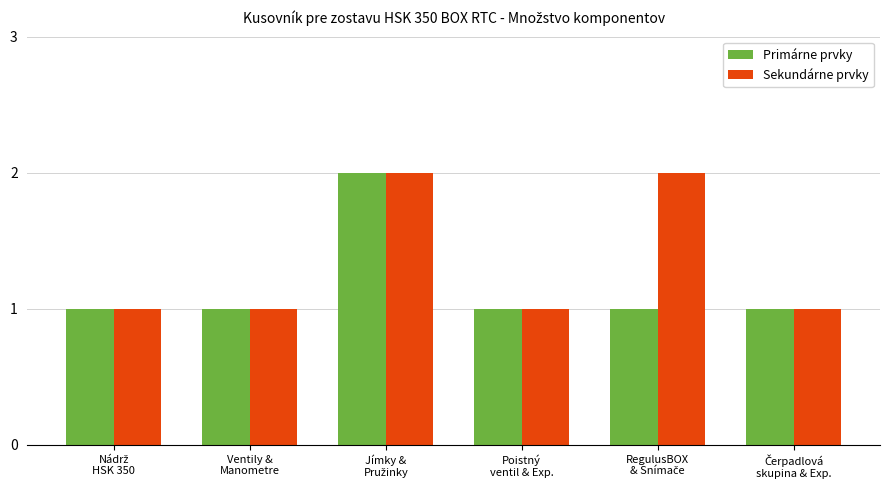

How many categories are shown in the chart?

6